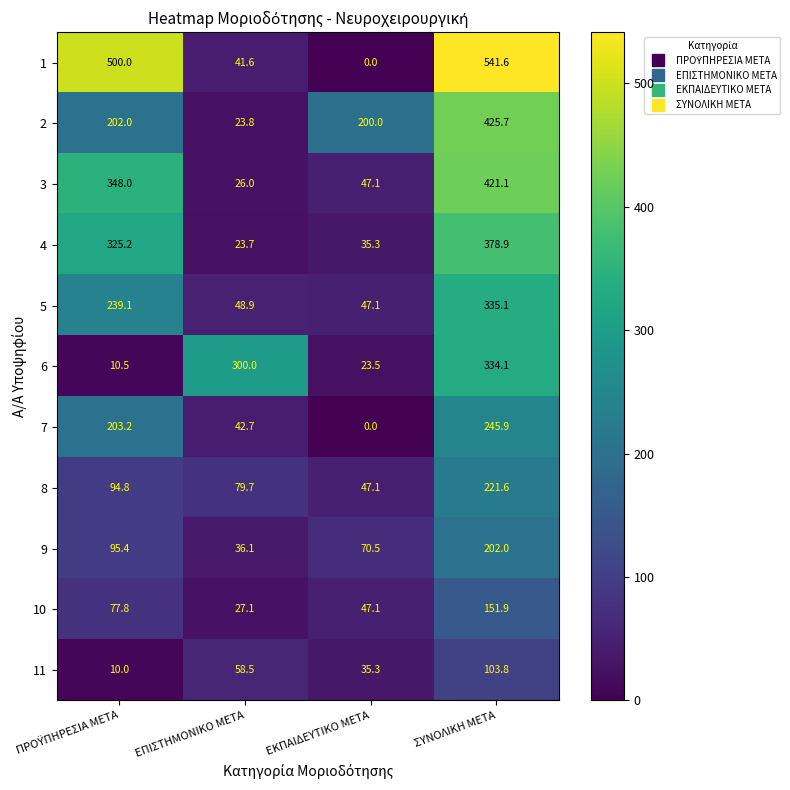

How many categories are shown in the chart?

4